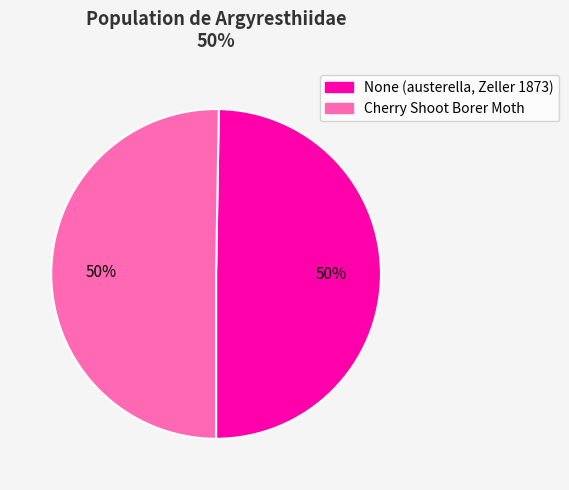

True or false: None (austerella, Zeller 1873) accounts for 37% of the total.

False